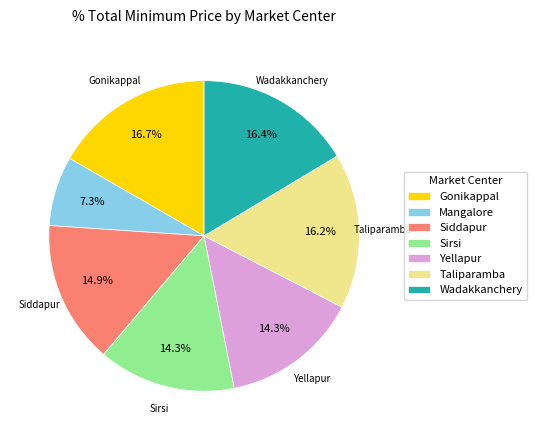

Is there any slice that represents more than half of the pie?

No